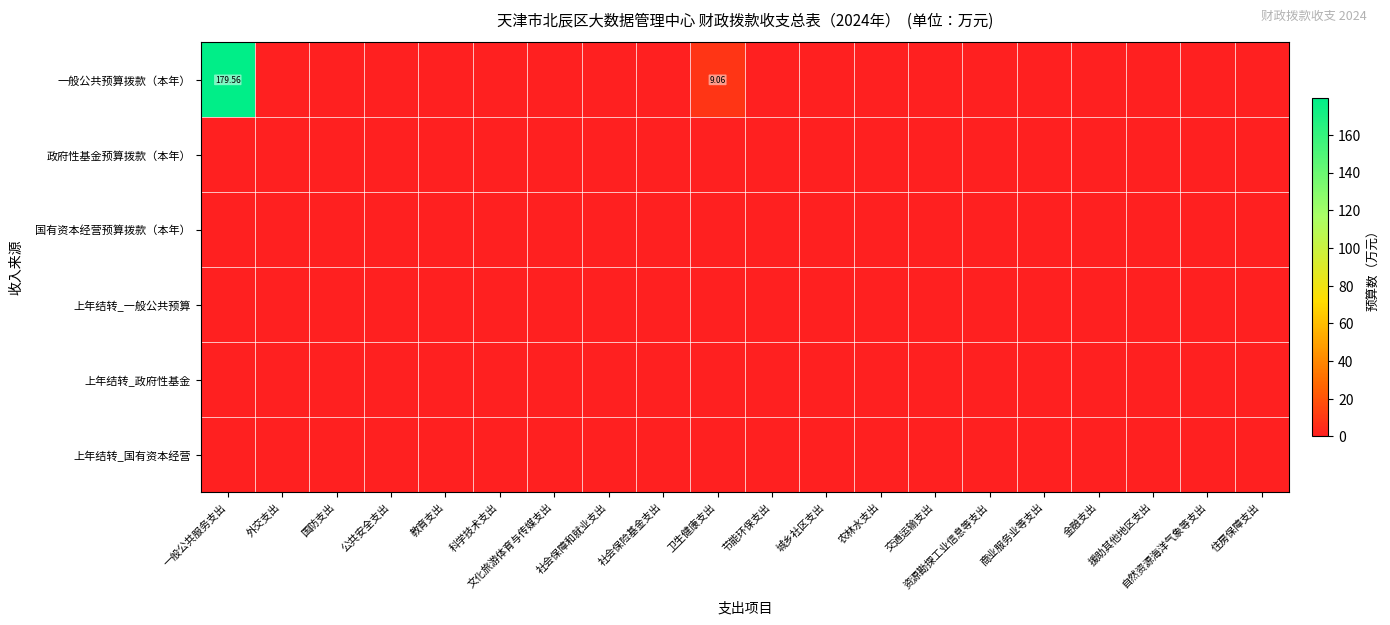

Which series has the largest range (max minus min)?

一般公共预算拨款（本年）